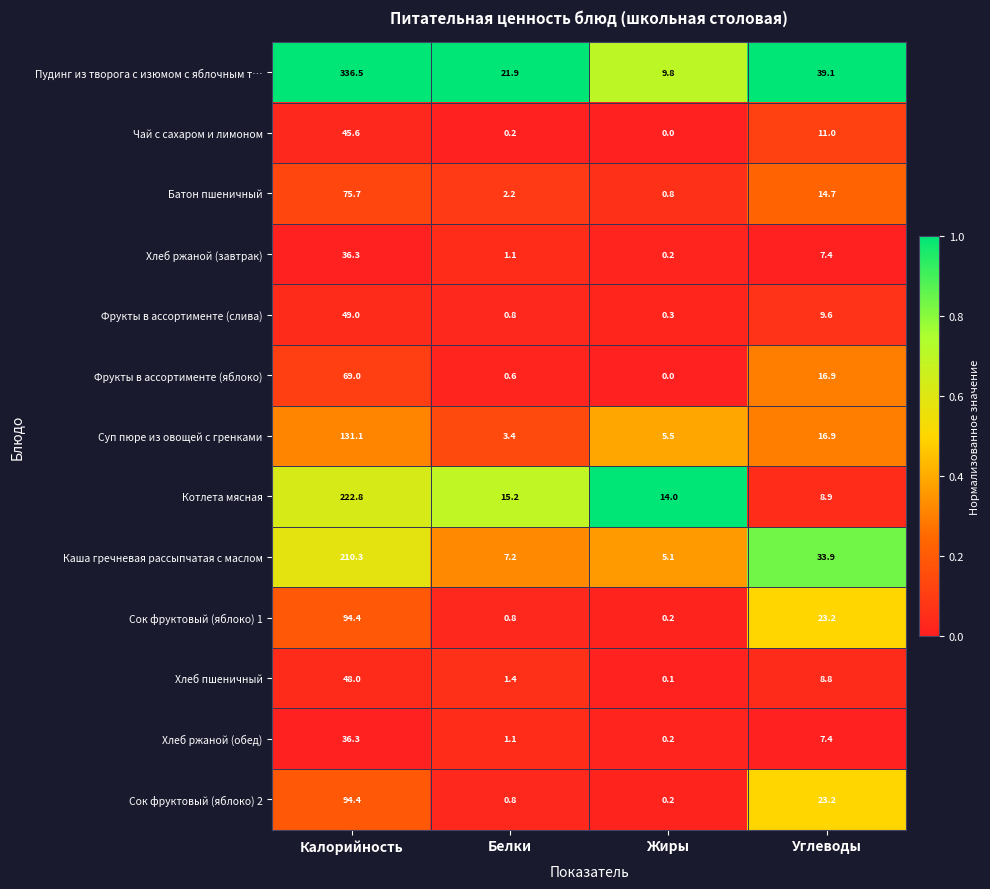

The value of Фрукты в ассортименте (слива) at Белки is 0.8. True or false?

True